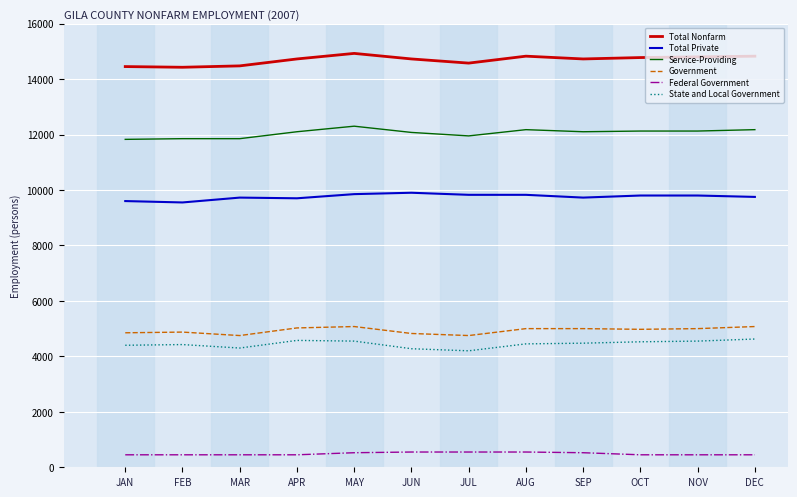

Which series has the largest total across all categories?

Total Nonfarm